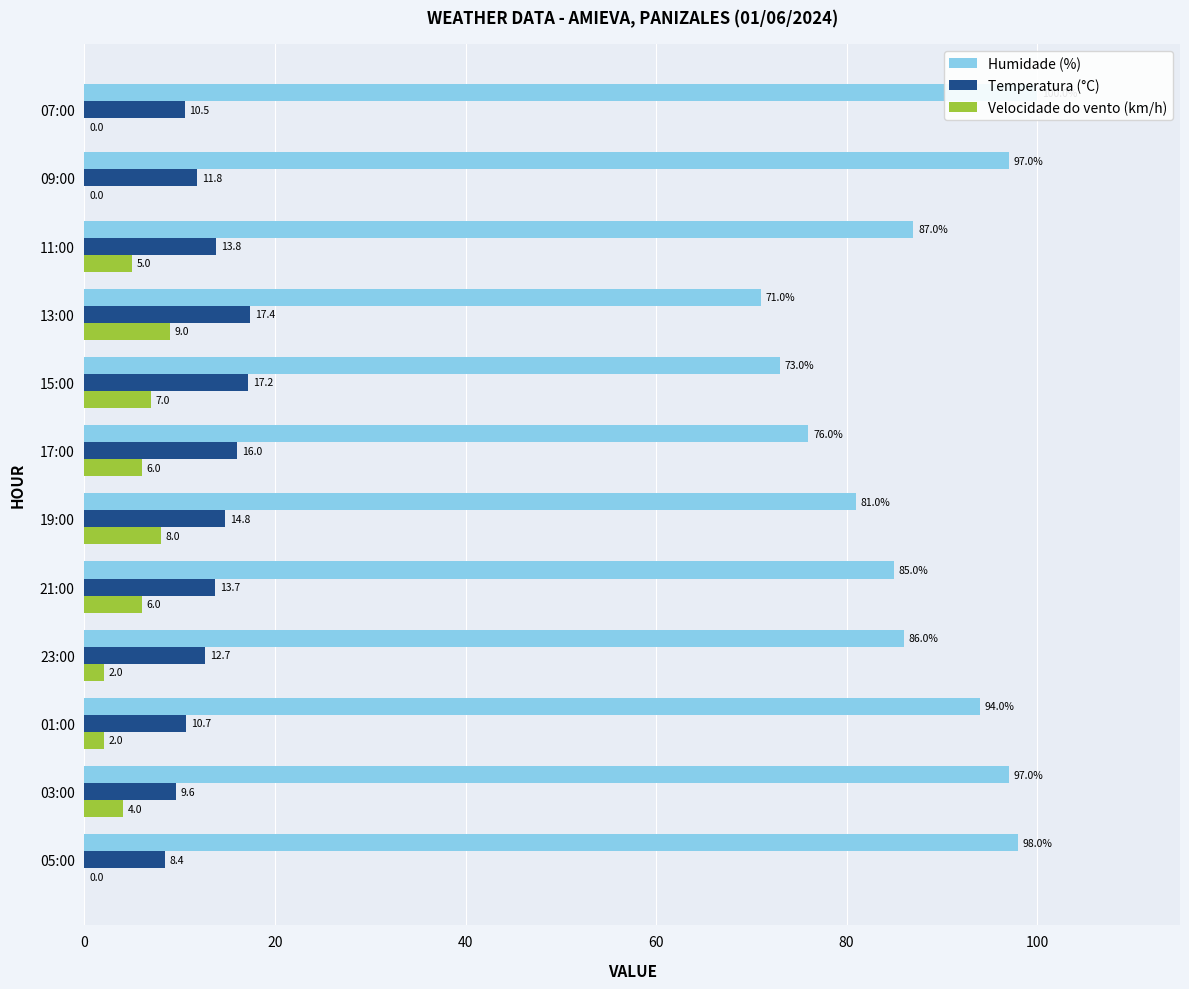

At how many categories does at least one series exceed 82?

8